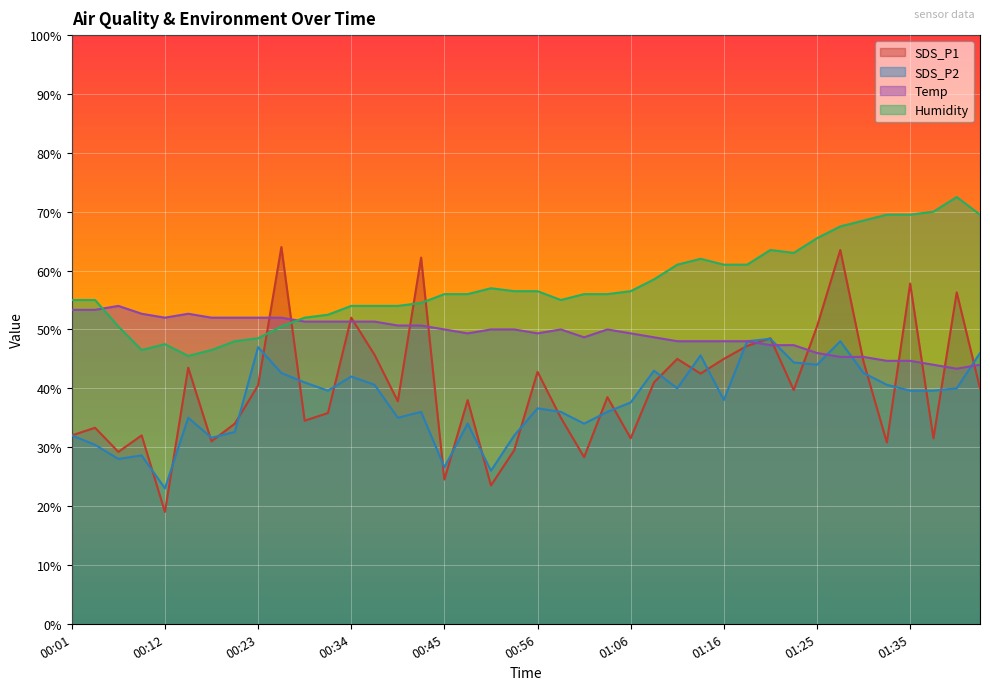

Reading left to right, extract all data points from this chart.

SDS_P1: 00:01=32.0	00:04=33.3	00:07=29.2	00:09=32.0	00:12=19.0	00:15=43.5	00:18=31.0	00:20=34.0	00:23=40.5	00:26=64.0	00:29=34.5	00:32=35.8	00:34=52.0	00:37=45.7	00:40=37.8	00:43=62.2	00:45=24.5	00:48=38.0	00:51=23.5	00:53=29.5	00:56=42.8	00:58=35.0	01:01=28.3	01:03=38.5	01:06=31.5	01:08=41.0	01:11=45.0	01:13=42.5	01:16=45.0	01:18=47.2	01:20=48.5	01:23=39.7	01:25=50.5	01:28=63.5	01:30=44.5	01:33=30.8	01:35=57.8	01:38=31.5	01:40=56.3	01:43=40.0
SDS_P2: 00:01=32.0	00:04=30.4	00:07=28.0	00:09=28.6	00:12=23.0	00:15=35.0	00:18=31.6	00:20=32.6	00:23=47.0	00:26=42.6	00:29=41.0	00:32=39.6	00:34=42.0	00:37=40.6	00:40=35.0	00:43=36.0	00:45=26.6	00:48=34.0	00:51=26.0	00:53=32.0	00:56=36.6	00:58=36.0	01:01=34.0	01:03=36.0	01:06=37.6	01:08=43.0	01:11=40.0	01:13=45.6	01:16=38.0	01:18=48.0	01:20=48.4	01:23=44.4	01:25=44.0	01:28=48.0	01:30=42.6	01:33=40.6	01:35=39.6	01:38=39.6	01:40=40.0	01:43=46.0
Temp: 00:01=53.3	00:04=53.3	00:07=54.0	00:09=52.7	00:12=52.0	00:15=52.7	00:18=52.0	00:20=52.0	00:23=52.0	00:26=52.0	00:29=51.3	00:32=51.3	00:34=51.3	00:37=51.3	00:40=50.7	00:43=50.7	00:45=50.0	00:48=49.3	00:51=50.0	00:53=50.0	00:56=49.3	00:58=50.0	01:01=48.7	01:03=50.0	01:06=49.3	01:08=48.7	01:11=48.0	01:13=48.0	01:16=48.0	01:18=48.0	01:20=47.3	01:23=47.3	01:25=46.0	01:28=45.3	01:30=45.3	01:33=44.7	01:35=44.7	01:38=44.0	01:40=43.3	01:43=44.0
Humidity: 00:01=55.0	00:04=55.0	00:07=50.5	00:09=46.5	00:12=47.5	00:15=45.5	00:18=46.5	00:20=48.0	00:23=48.5	00:26=50.5	00:29=52.0	00:32=52.5	00:34=54.0	00:37=54.0	00:40=54.0	00:43=54.5	00:45=56.0	00:48=56.0	00:51=57.0	00:53=56.5	00:56=56.5	00:58=55.0	01:01=56.0	01:03=56.0	01:06=56.5	01:08=58.5	01:11=61.0	01:13=62.0	01:16=61.0	01:18=61.0	01:20=63.5	01:23=63.0	01:25=65.5	01:28=67.5	01:30=68.5	01:33=69.5	01:35=69.5	01:38=70.0	01:40=72.5	01:43=69.5